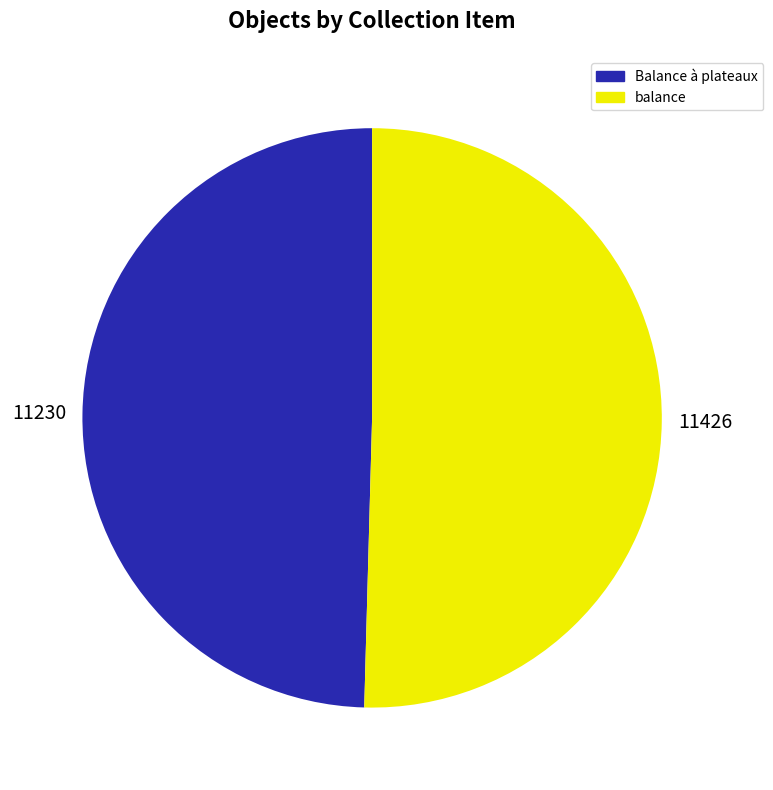

Which category has the smallest portion of the pie?

Balance à plateaux